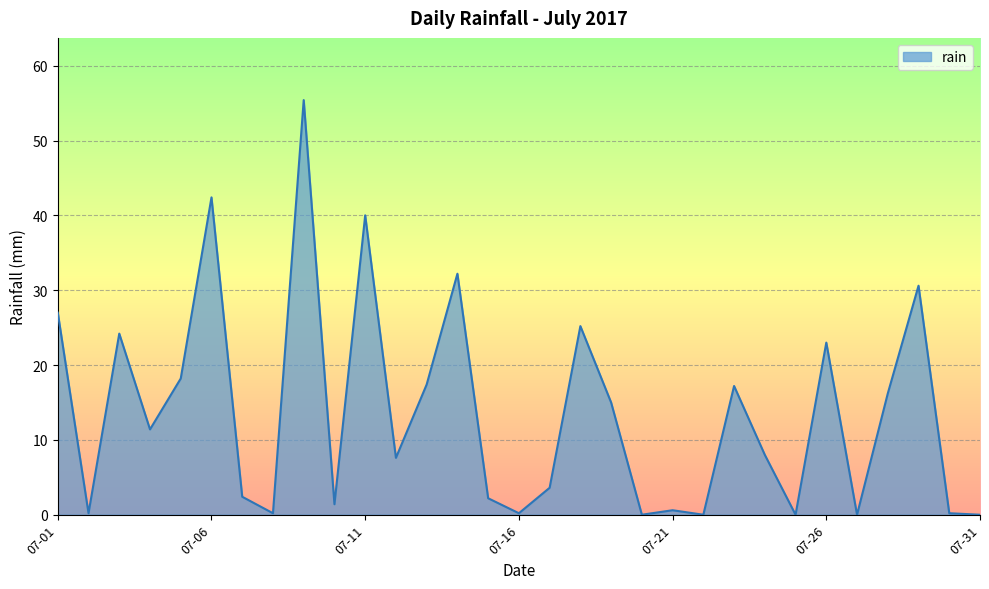

What is the greatest value displayed?

55.4